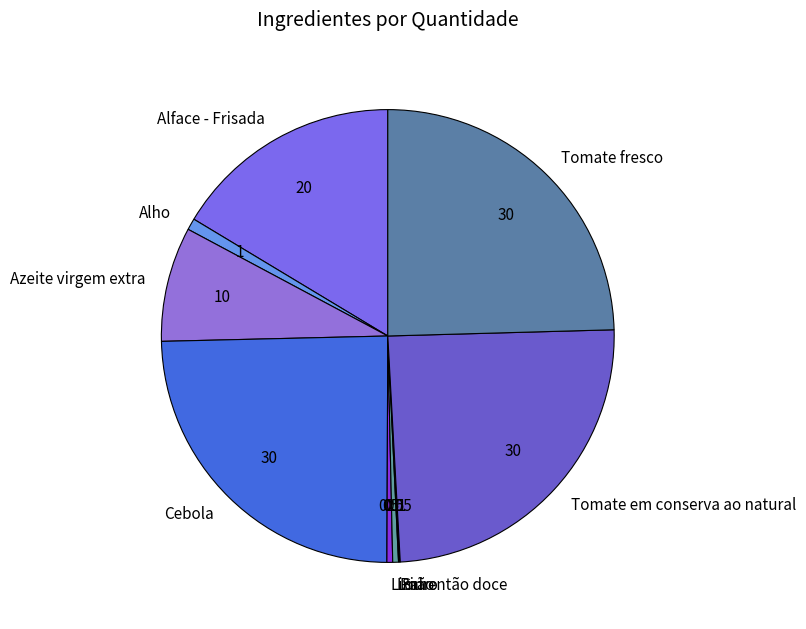

True or false: Tomate em conserva ao natural accounts for 25% of the total.

True